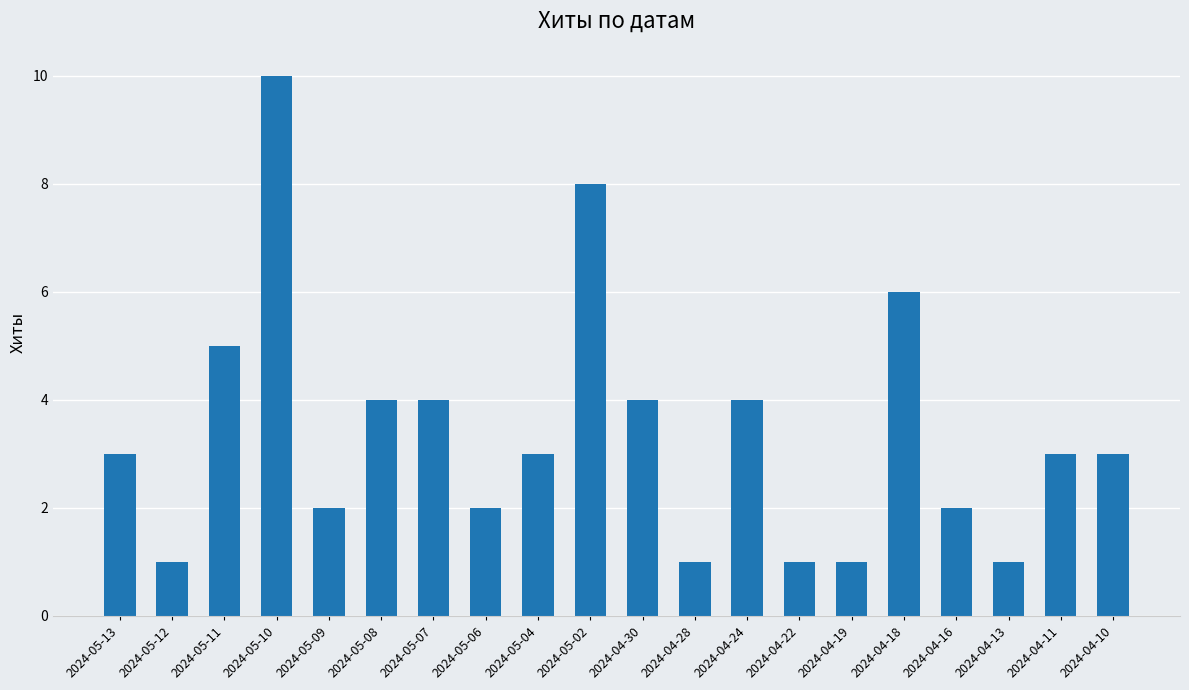

The value at 2024-05-06 is 2. True or false?

True